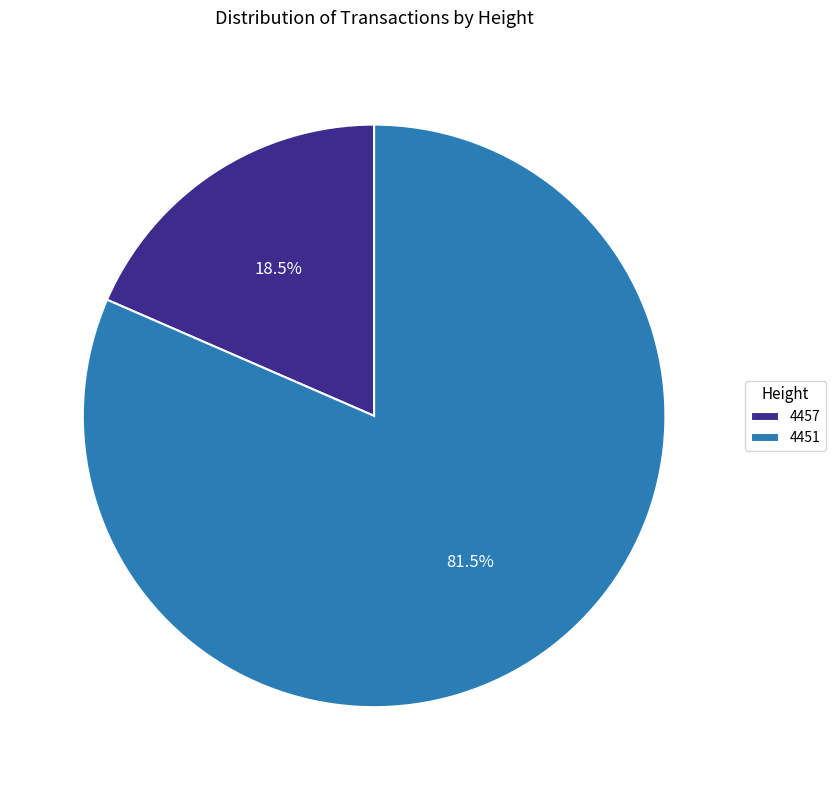

Rank the categories by value from lowest to highest.

4457, 4451